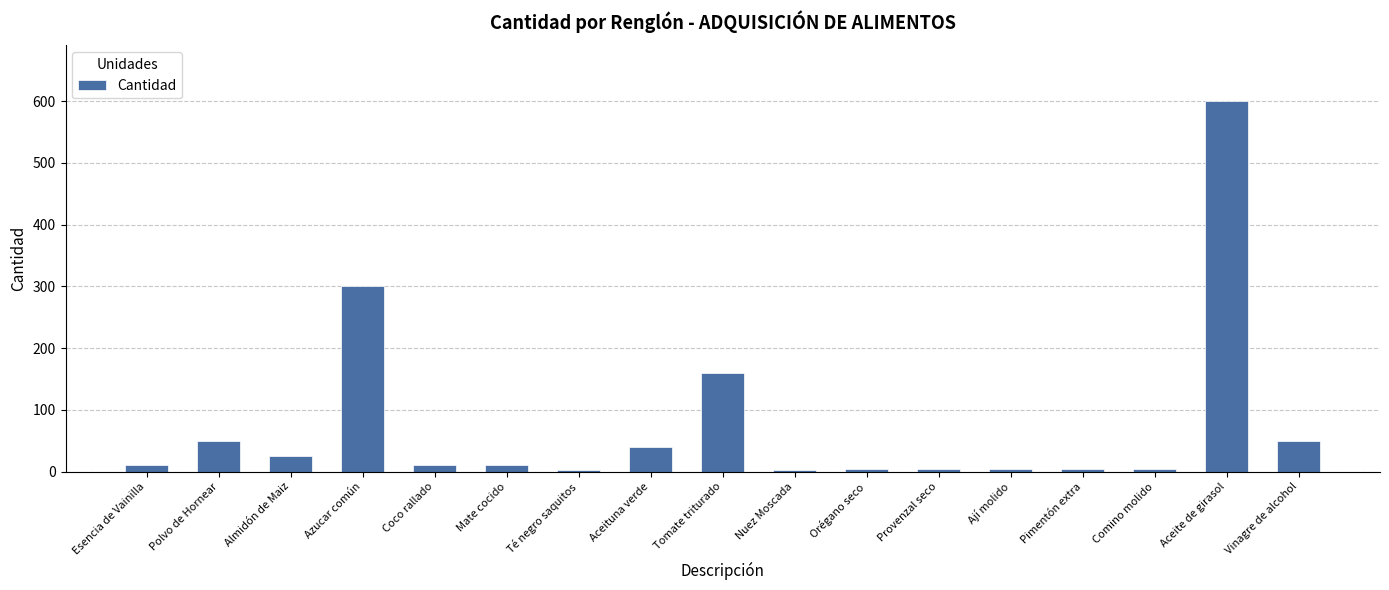

Which category has the highest value across all series?

Aceite de girasol